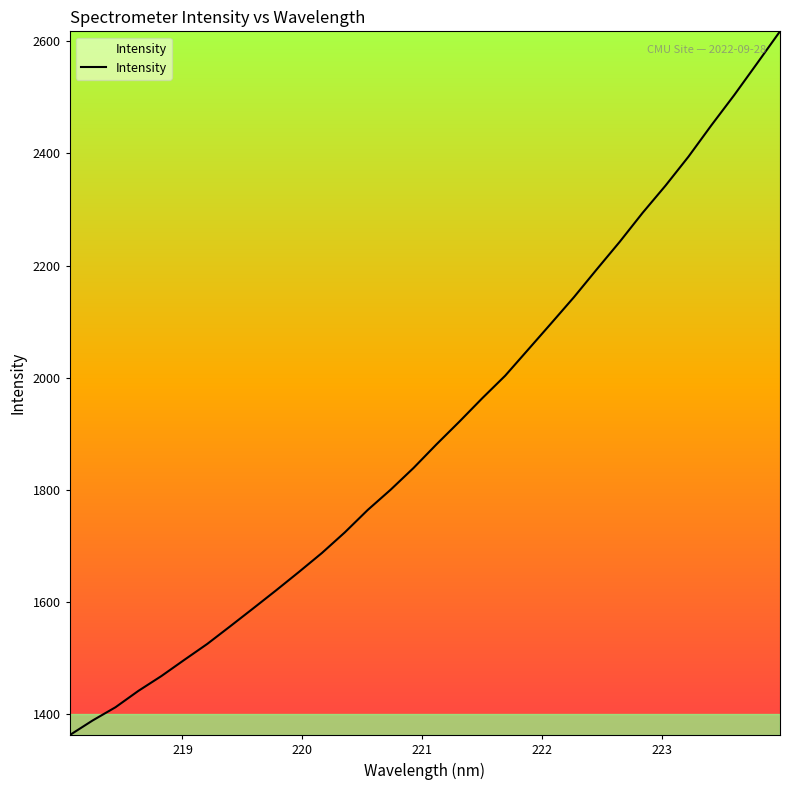

What is the smallest value displayed?

1362.9